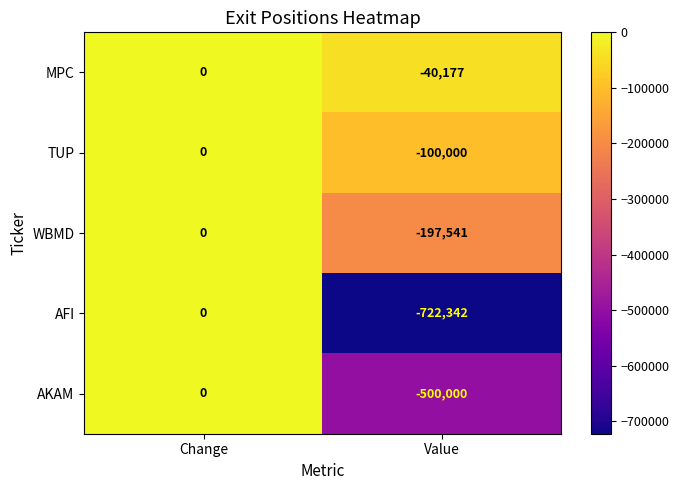

What is the average value of the AKAM series?

-250000